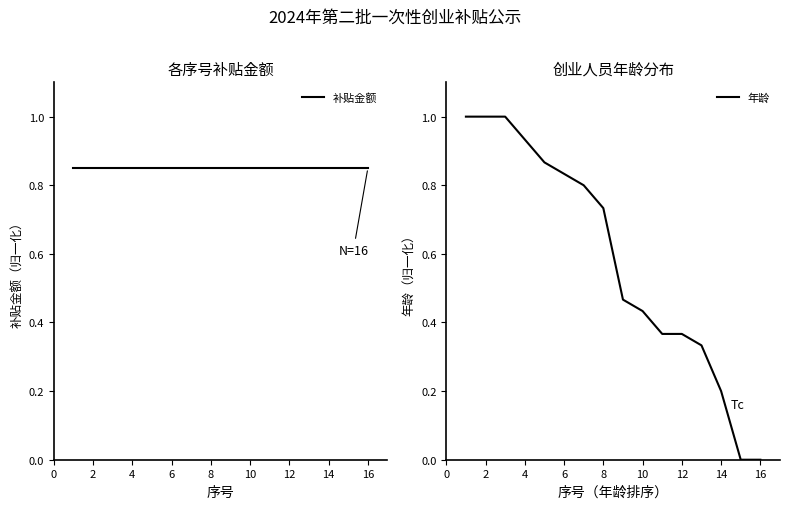

The 年龄 series shows 1.0 at 2. True or false?

True